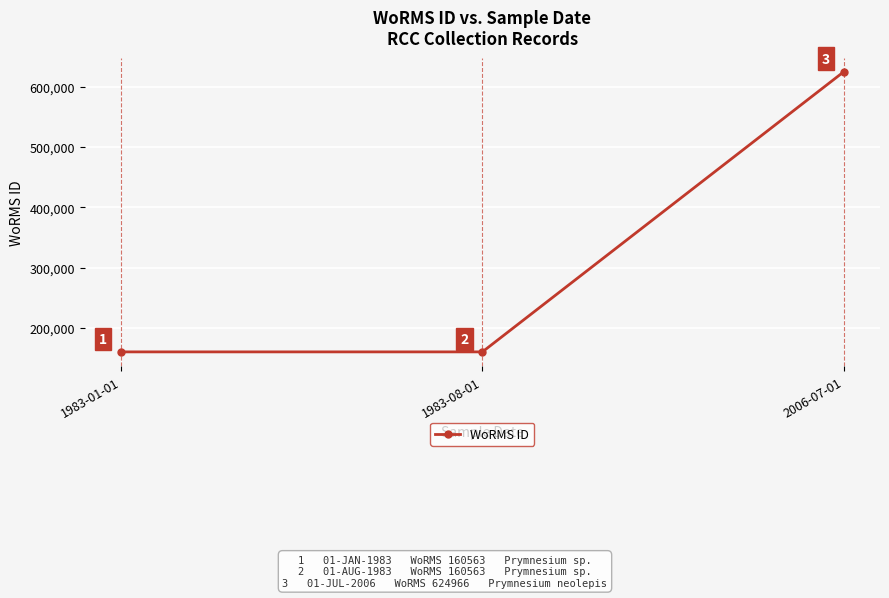

Does the chart display data point markers on the line(s)?

Yes